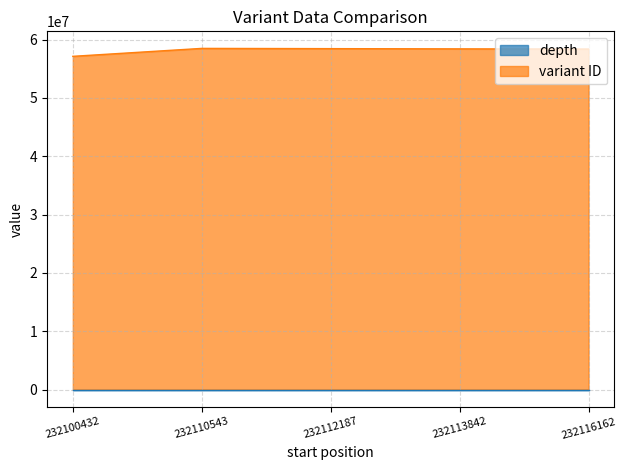

Which category has the highest value across all series?

232110543